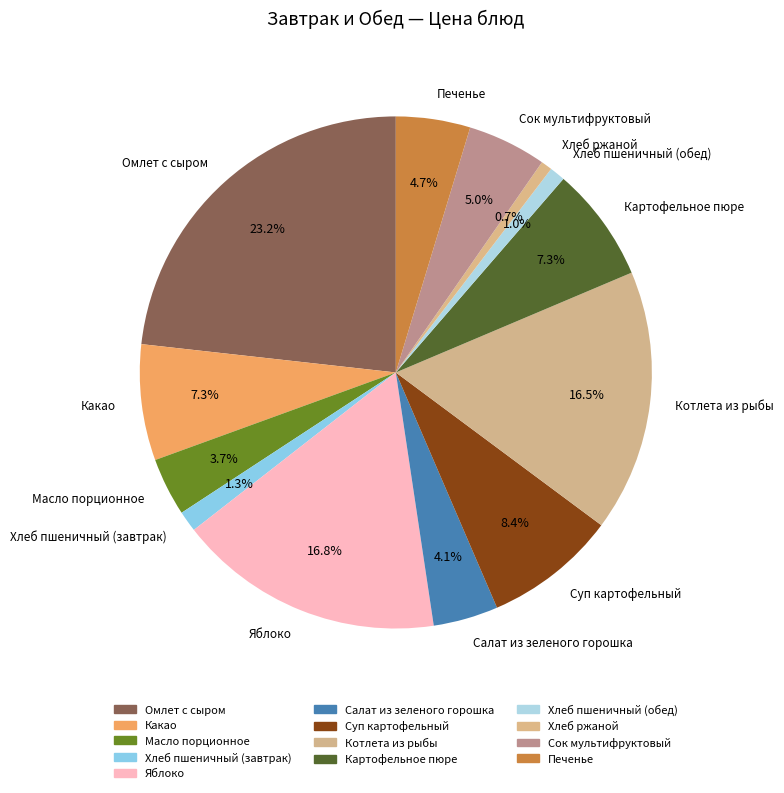

Does Хлеб пшеничный (обед) account for over 50% of the chart?

No